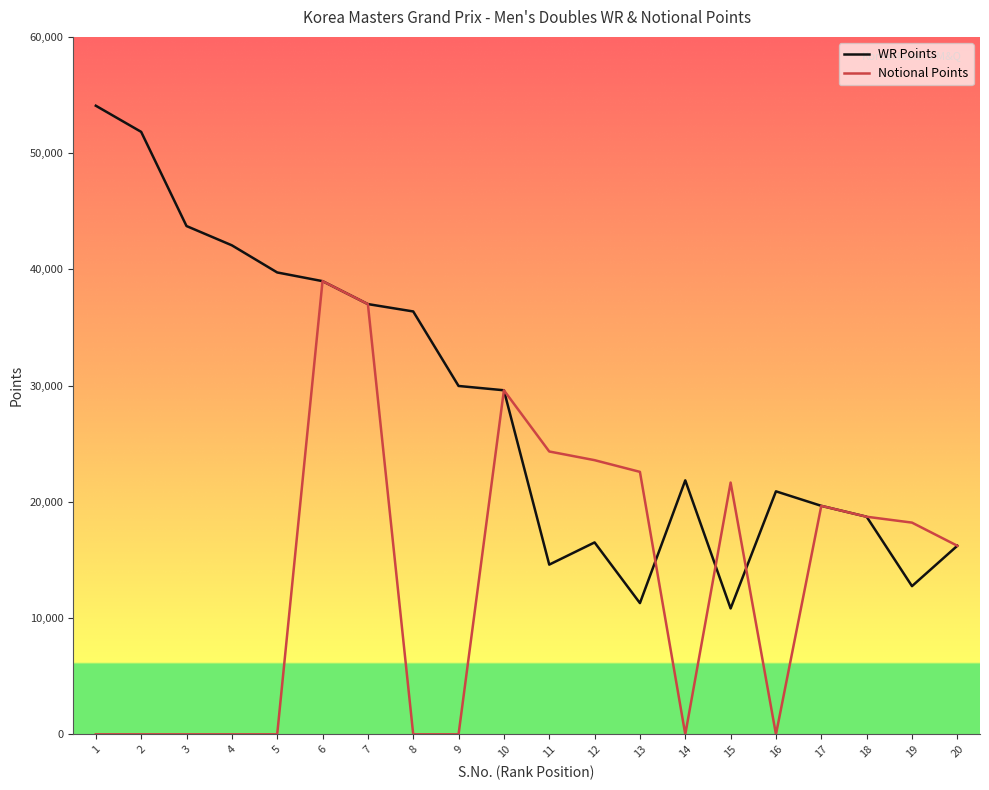

Is the value of Notional Points at 14 greater than the value of WR Points at 9?

No